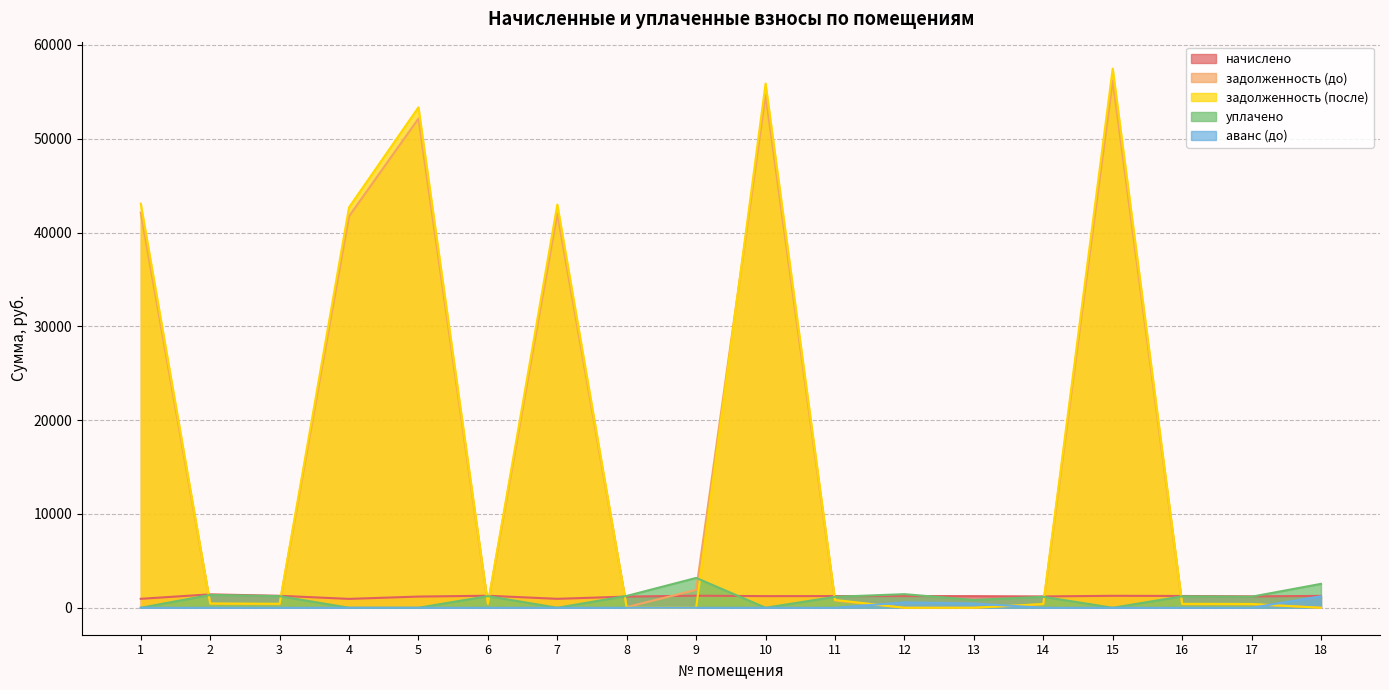

Which category has the lowest value across all series?

12